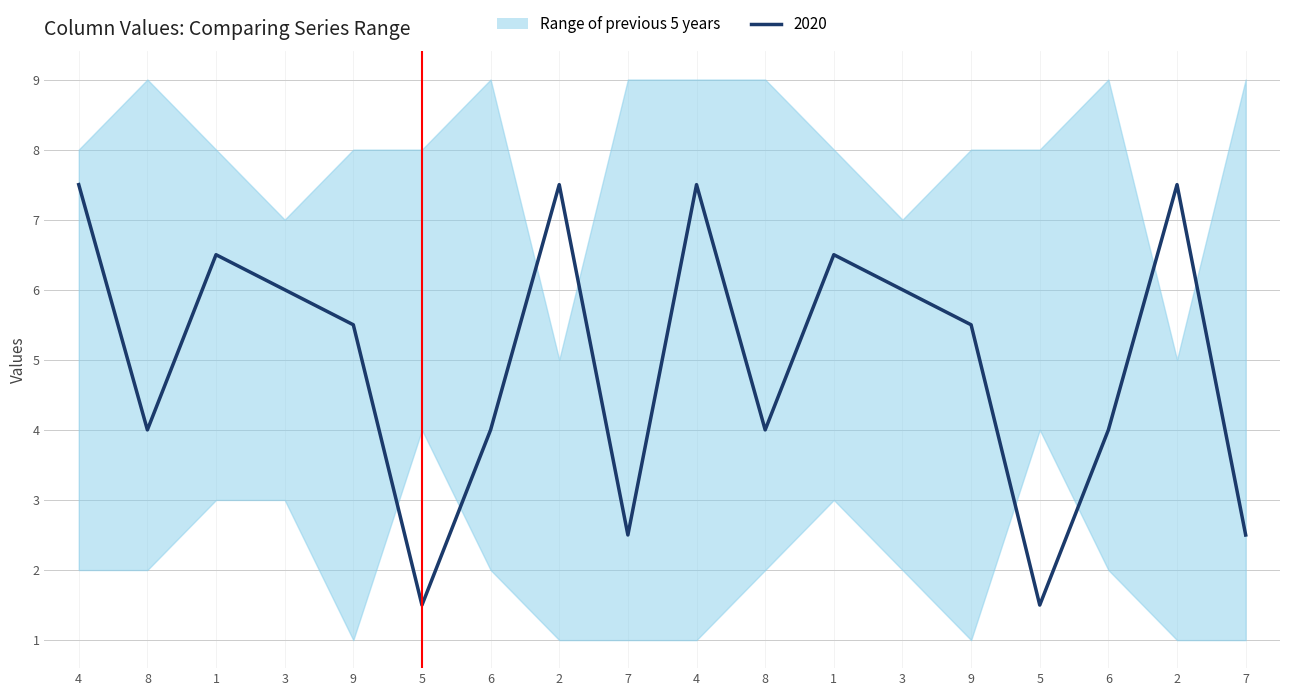

What is the smallest value displayed?

1